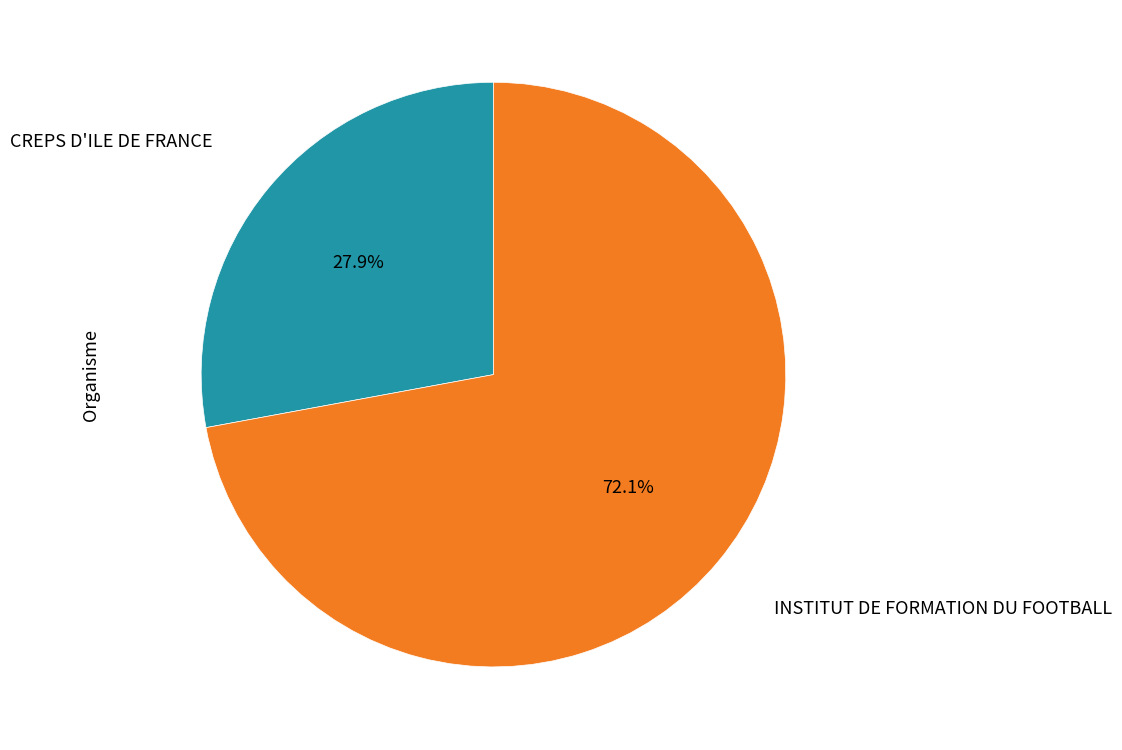

Count the number of slices in the pie.

2